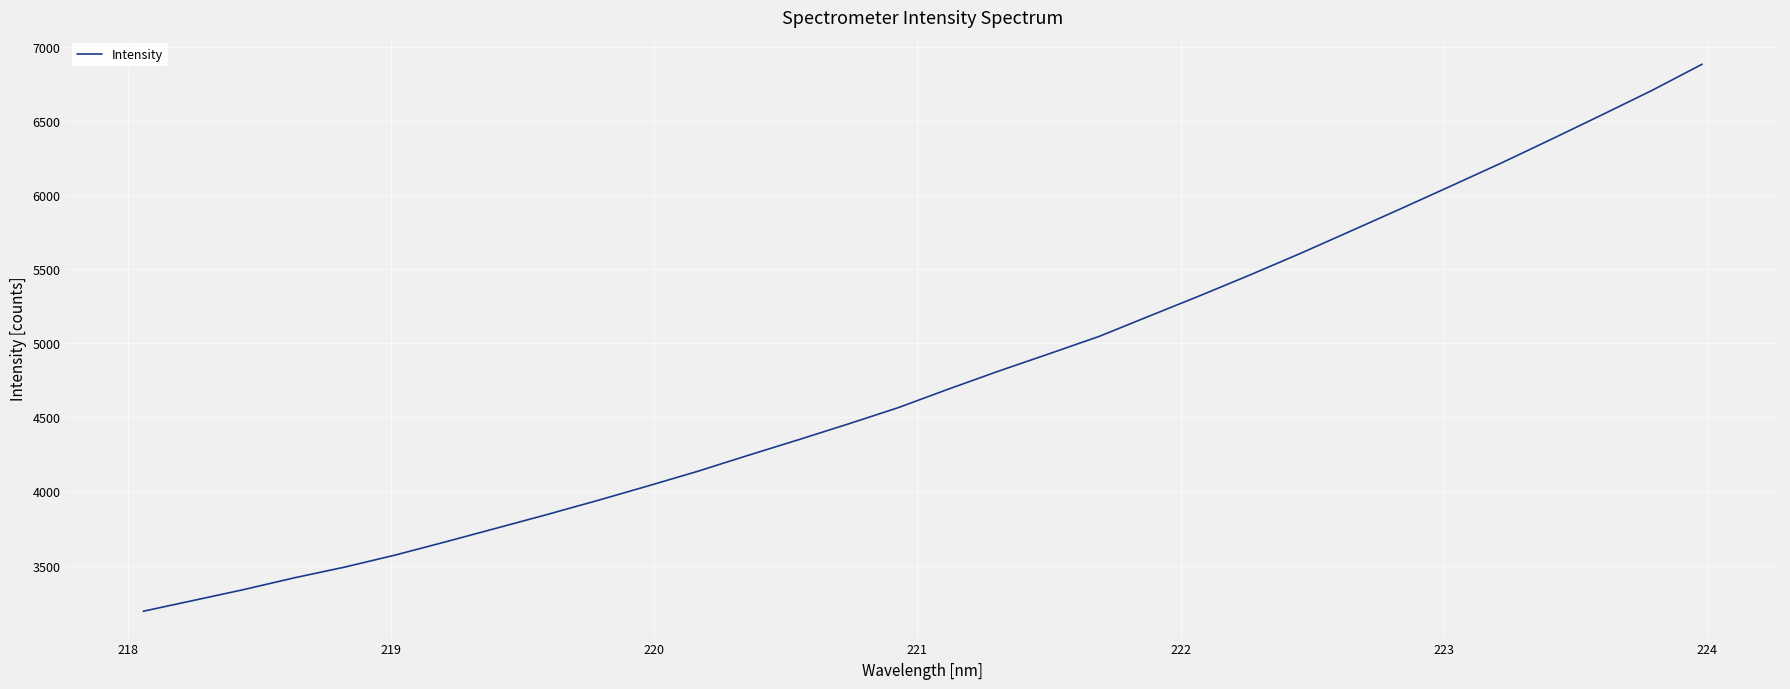

What is the smallest value displayed?

3191.5